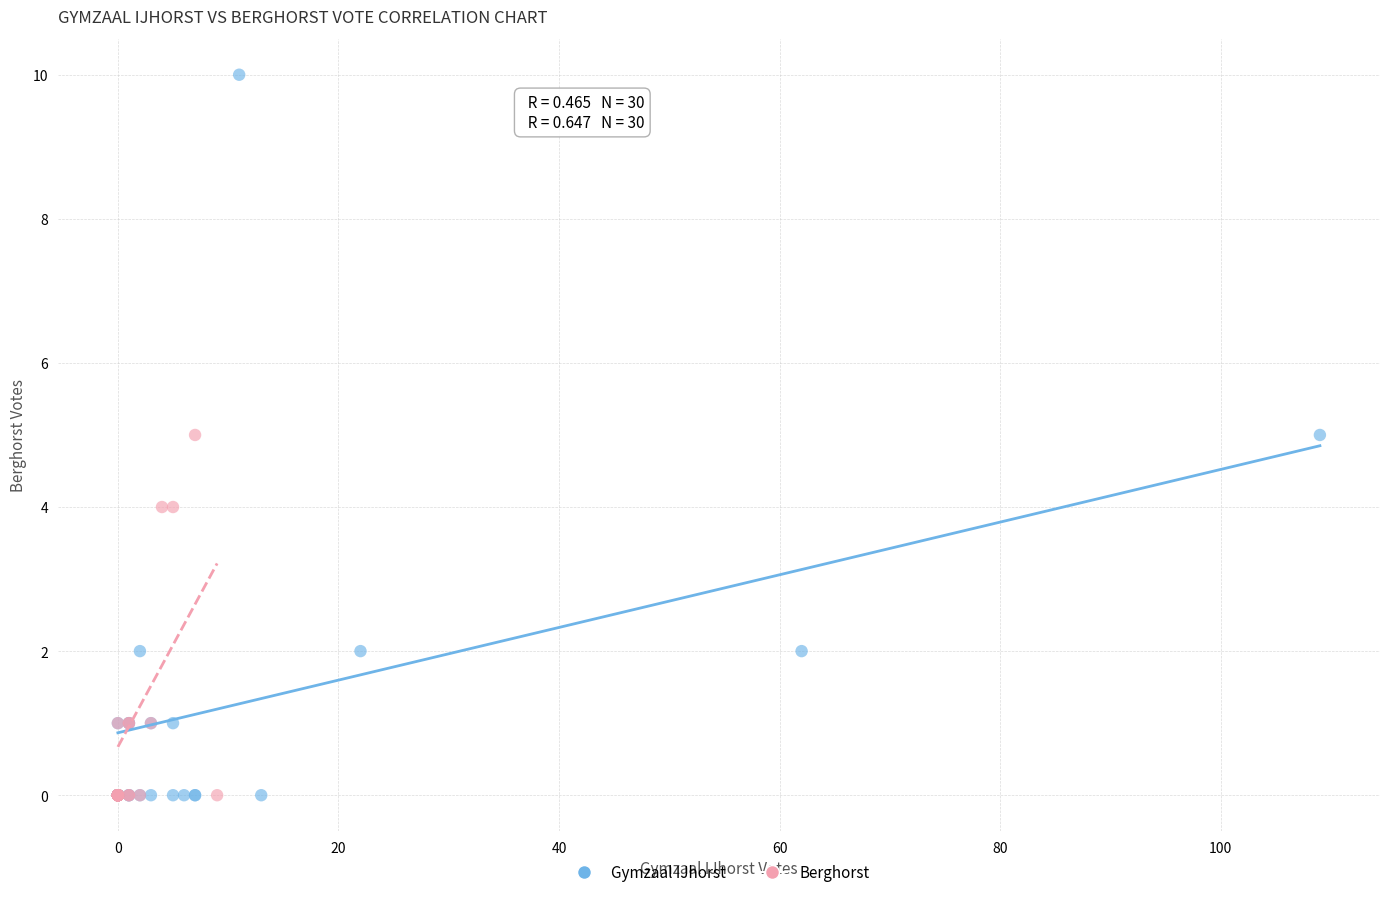

Which series has the largest Y range (max minus min)?

Gymzaal IJhorst